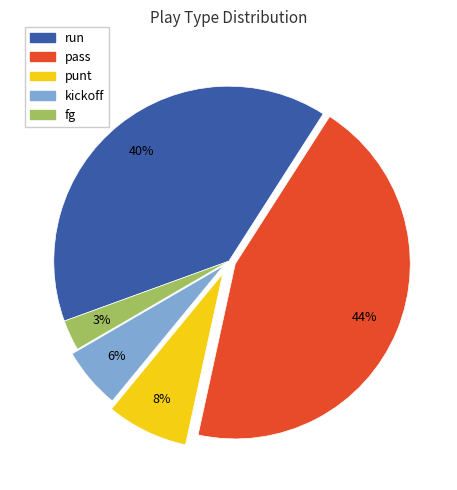

Is there any slice that represents more than half of the pie?

No